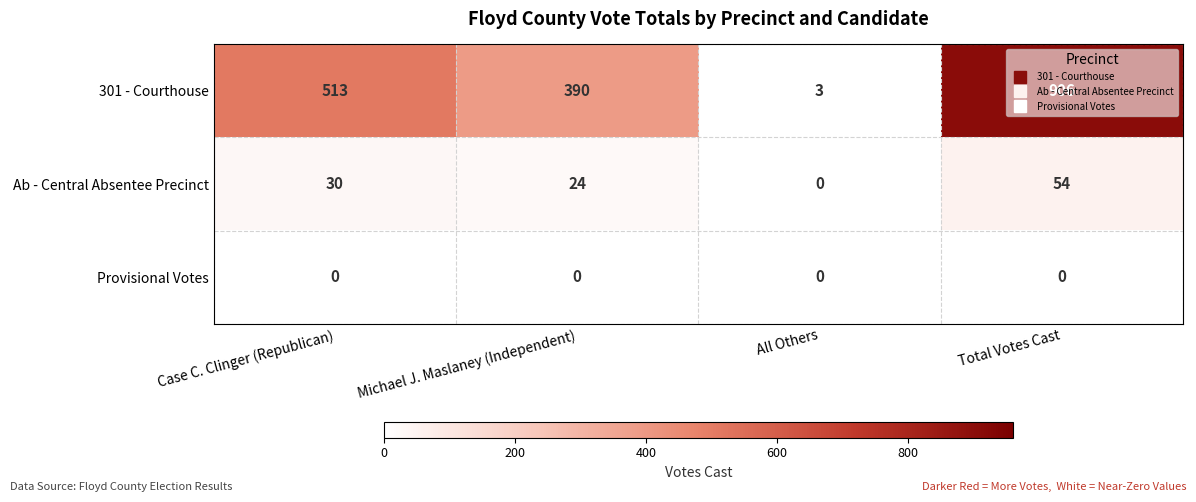

What is the minimum value for 301 - Courthouse?

3